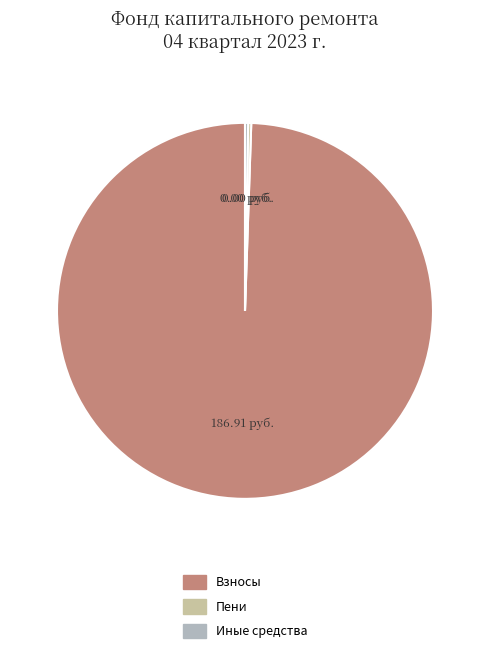

Does any single category account for the majority?

Yes